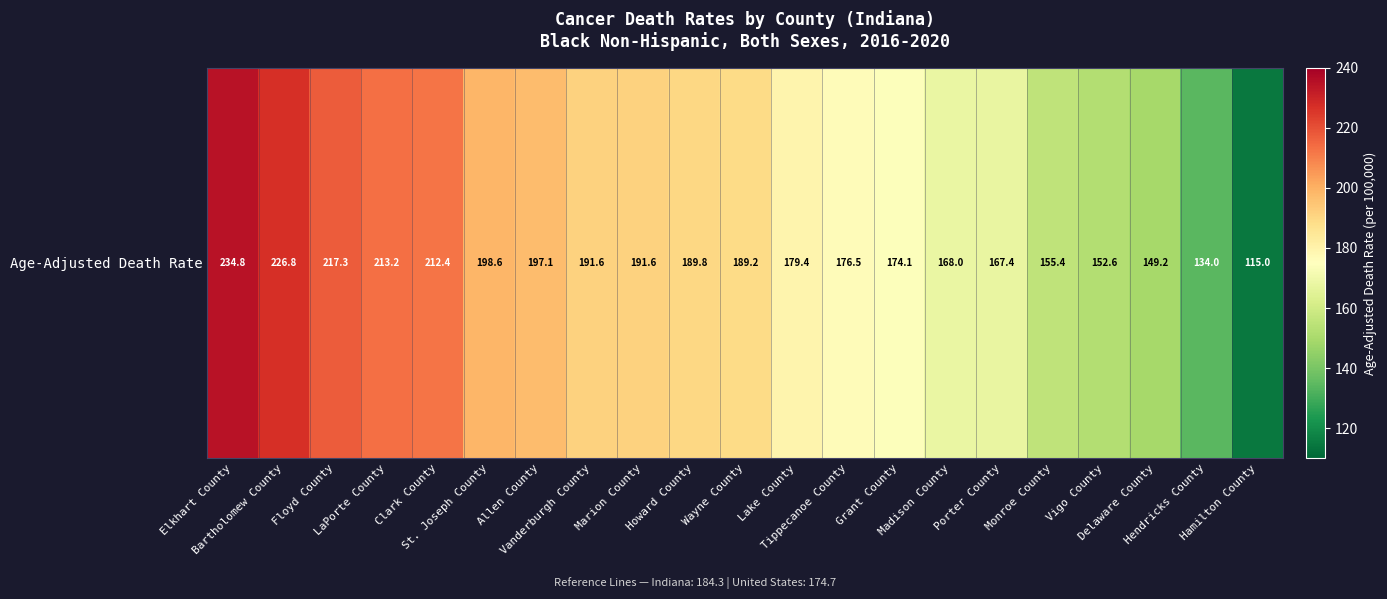

At which label does the data first exceed 189?

Elkhart County